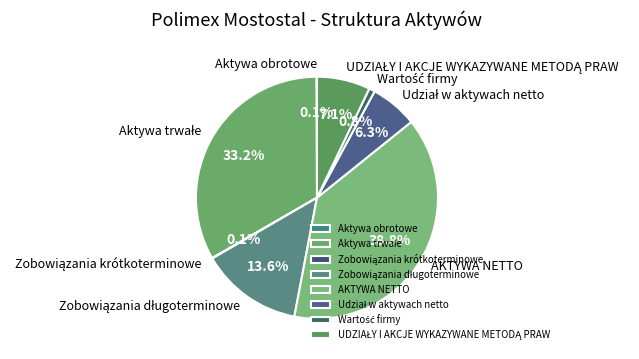

Is there any slice that represents more than half of the pie?

No